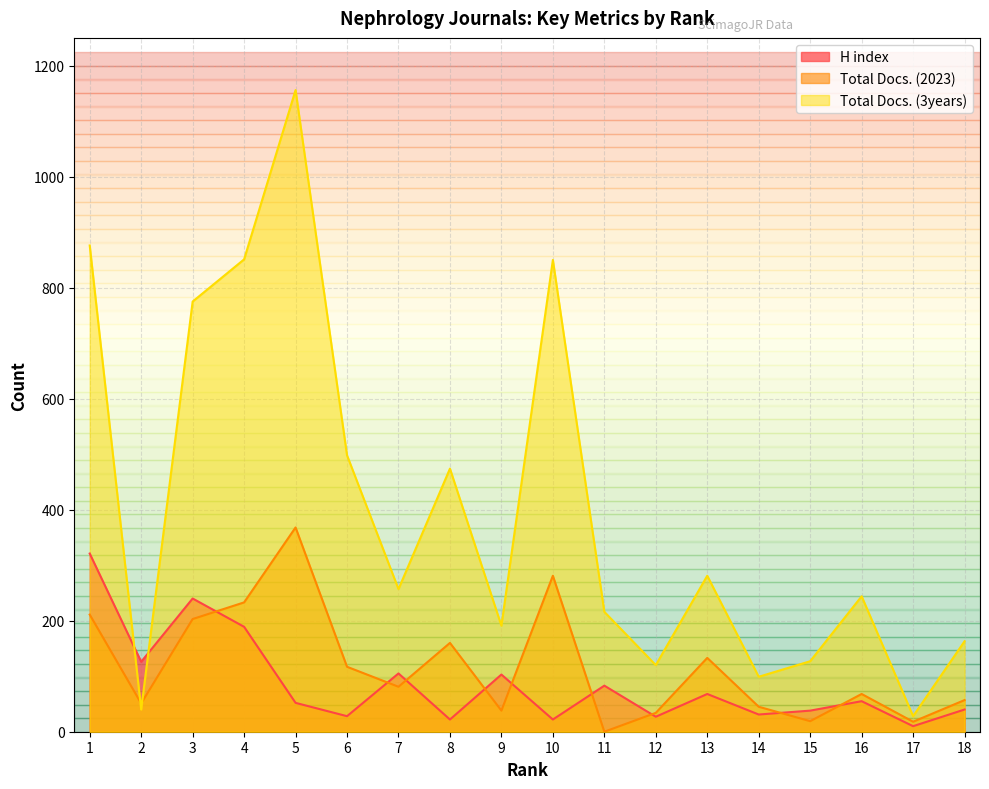

Where does the Total Docs. (2023) series first go above 81?

1